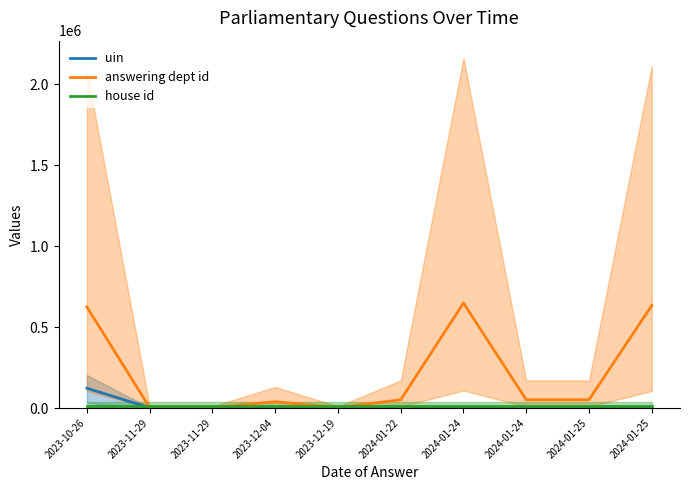

After their last crossing, which series has the higher values: uin or answering dept id?

answering dept id